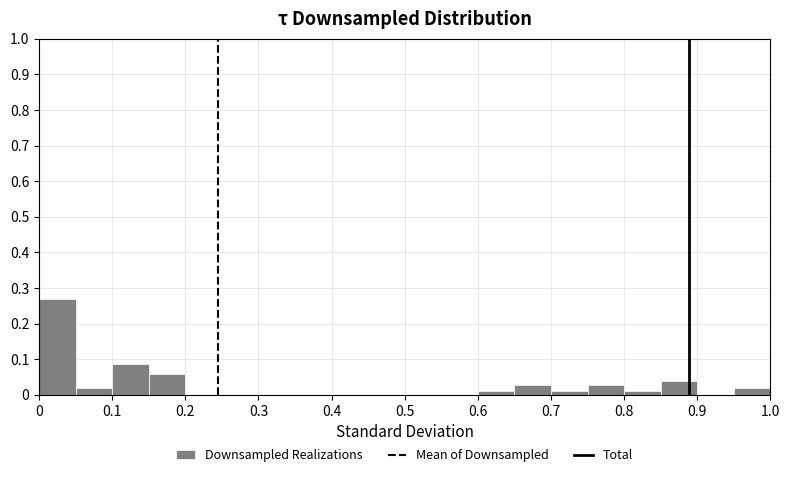

Reading left to right, list every bar in this chart as the range it spans on the x-axis followed by its height. The values are not printed on the chart, so give them approximately, as read against the axis.

0.00 to 0.05: 0.27
0.05 to 0.10: 0.02
0.10 to 0.15: 0.09
0.15 to 0.20: 0.06
0.20 to 0.25: 0
0.25 to 0.30: 0
0.30 to 0.35: 0
0.35 to 0.40: 0
0.40 to 0.45: 0
0.45 to 0.50: 0
0.50 to 0.55: 0
0.55 to 0.60: 0
0.60 to 0.65: under 0.01
0.65 to 0.70: 0.03
0.70 to 0.75: under 0.01
0.75 to 0.80: 0.03
0.80 to 0.85: under 0.01
0.85 to 0.90: 0.04
0.90 to 0.95: 0
0.95 to 1.00: 0.02